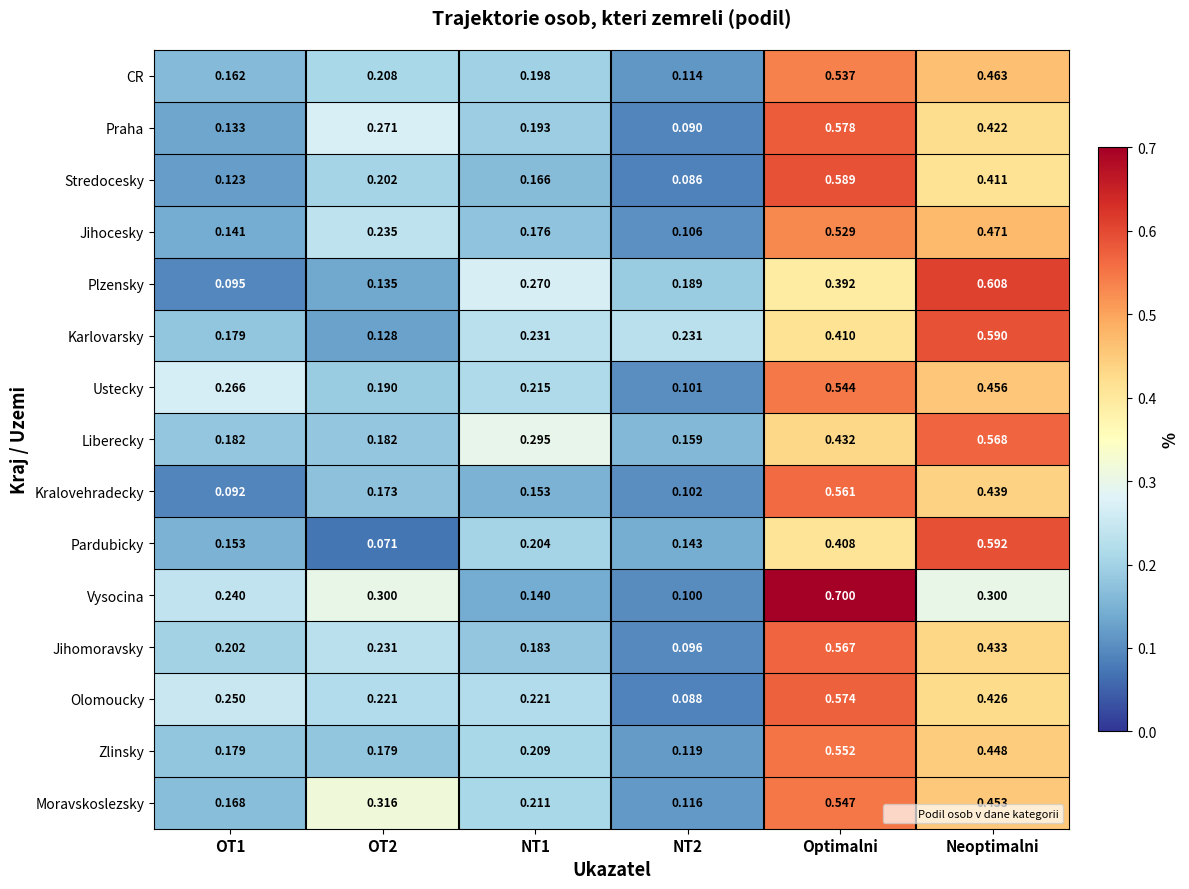

Rank the series by their maximum value, from highest to lowest.

Vysocina, Plzensky, Pardubicky, Karlovarsky, Stredocesky, Praha, Olomoucky, Liberecky, Jihomoravsky, Kralovehradecky, Zlinsky, Moravskoslezsky, Ustecky, CR, Jihocesky